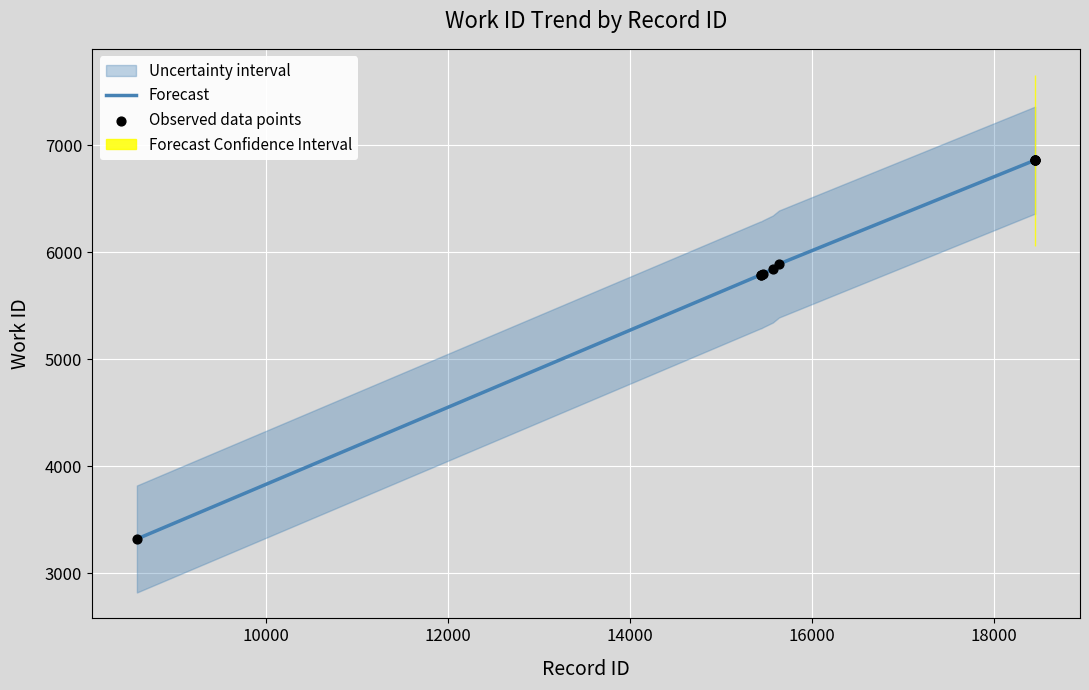

At how many categories does at least one series exceed 6412?

4